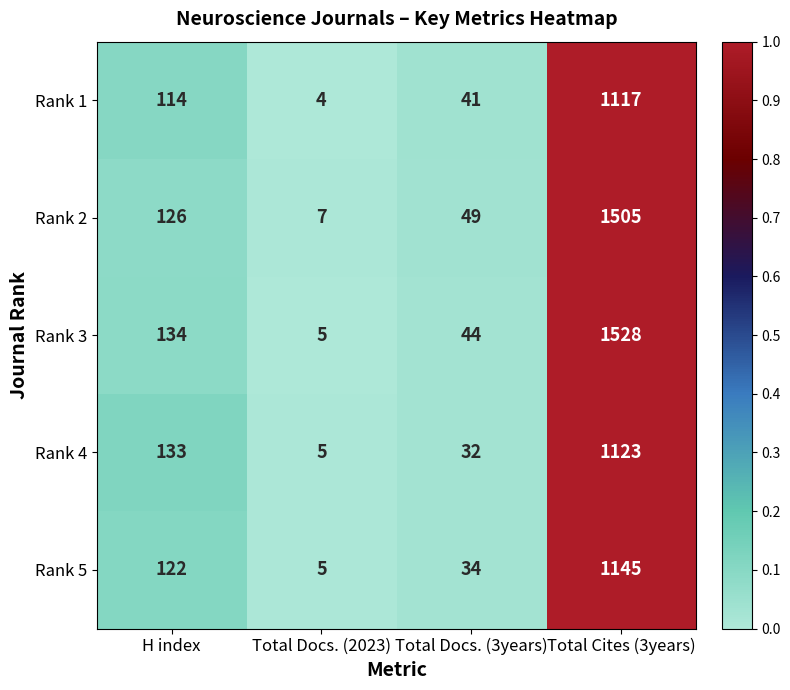

True or false: Rank 5 has a value of 1893 at Total Cites (3years).

False